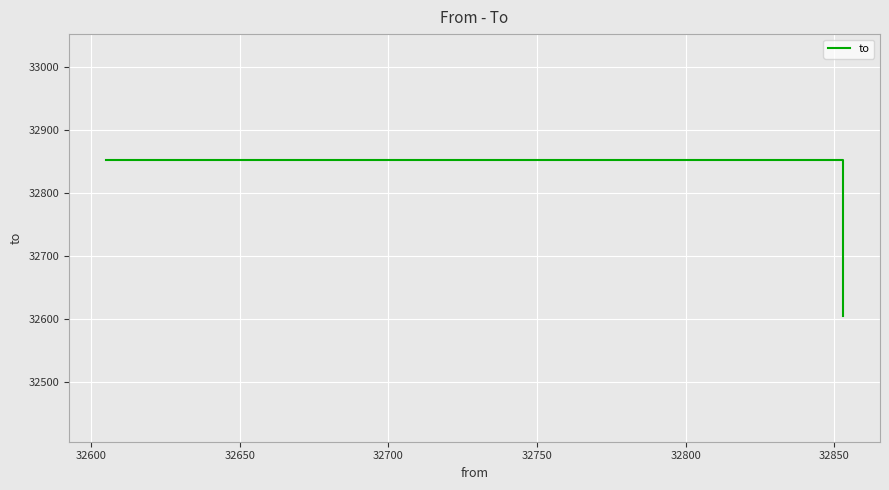

Does the chart display data point markers on the line(s)?

No